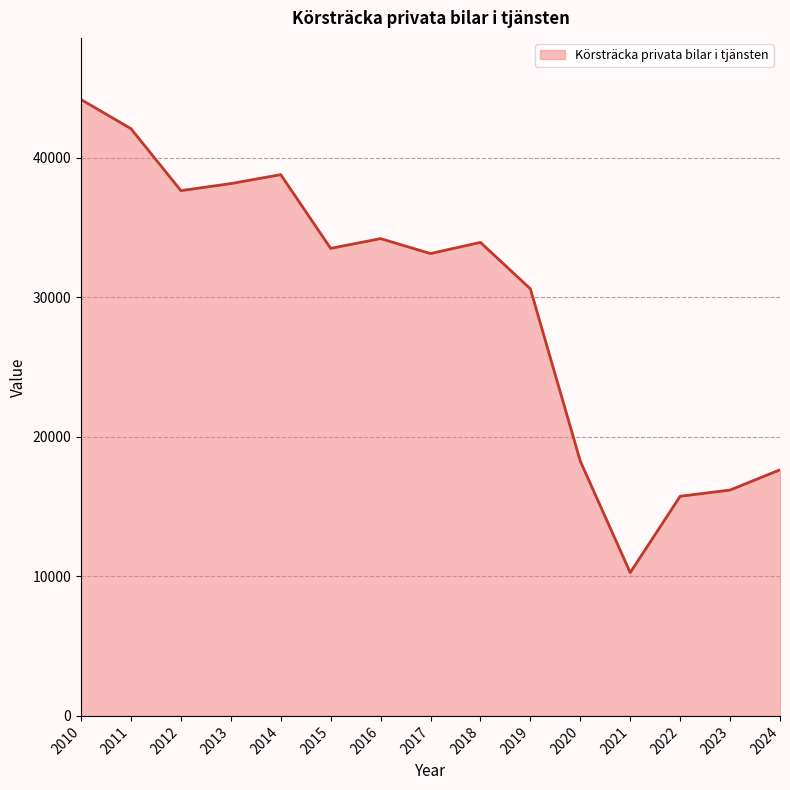

Is it true that the value at 2013 is 8592?

False